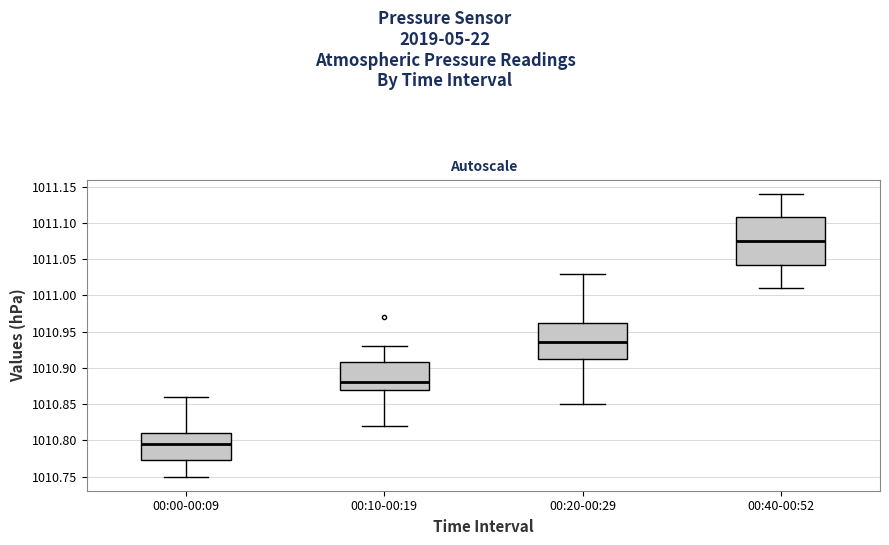

Which box has the lowest median line?

00:00-00:09